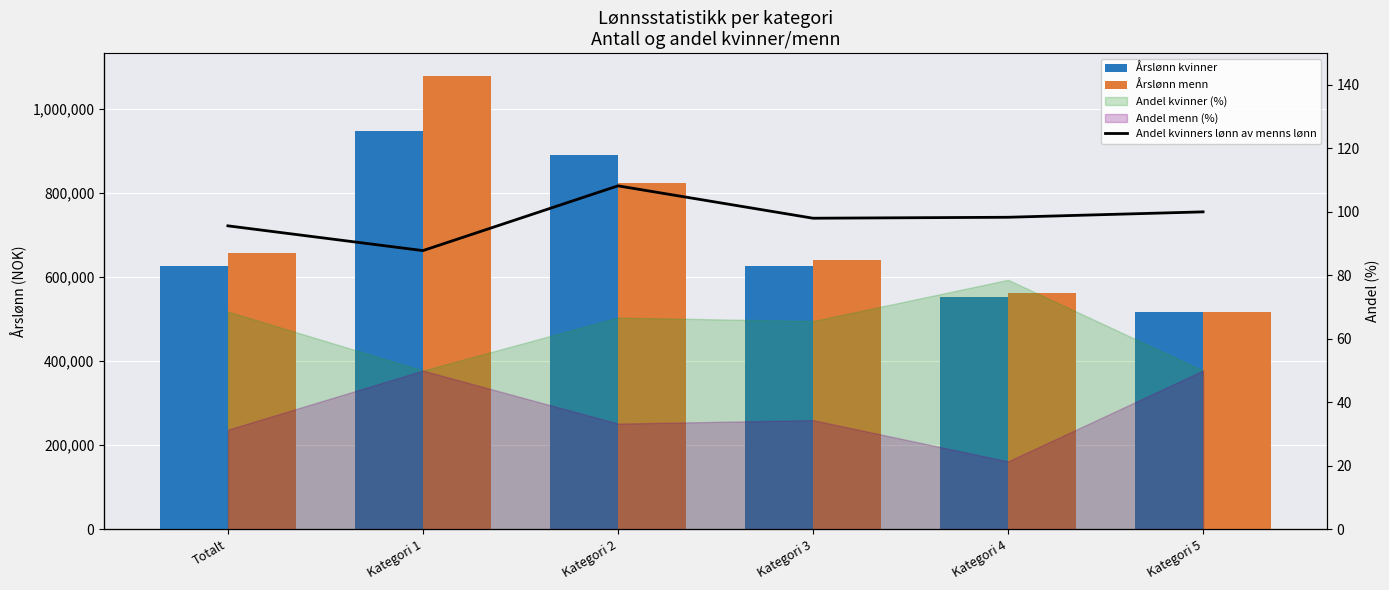

What is the average value of the Årslønn menn series?

712945.8